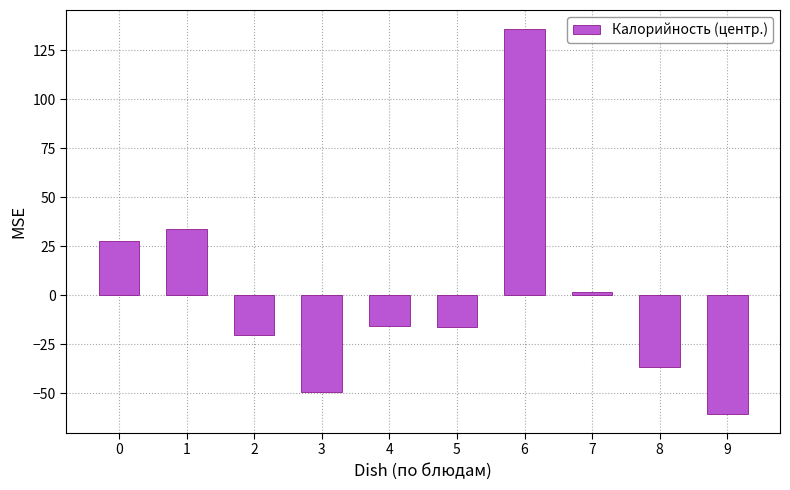

The value at 1 is 33.6. True or false?

True